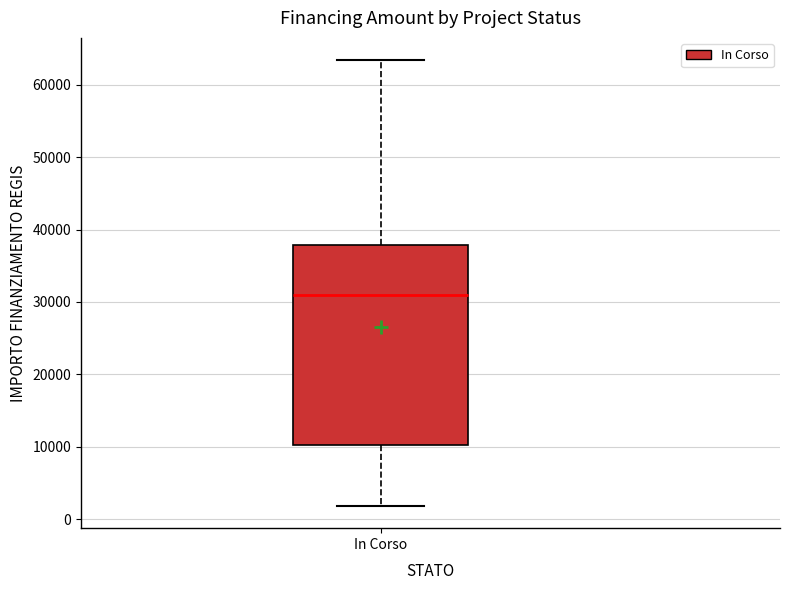

Where does the lower whisker of the box for In Corso end on the y-axis? The values are not printed on the chart, so give them approximately, as read against the axis.

2000